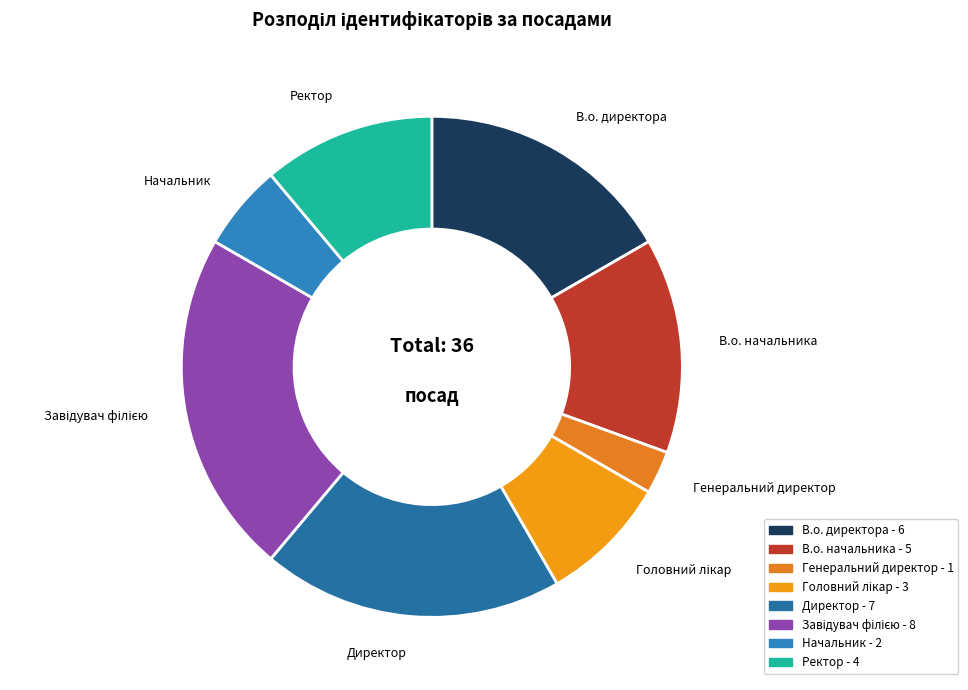

True or false: В.о. директора accounts for 30% of the total.

False